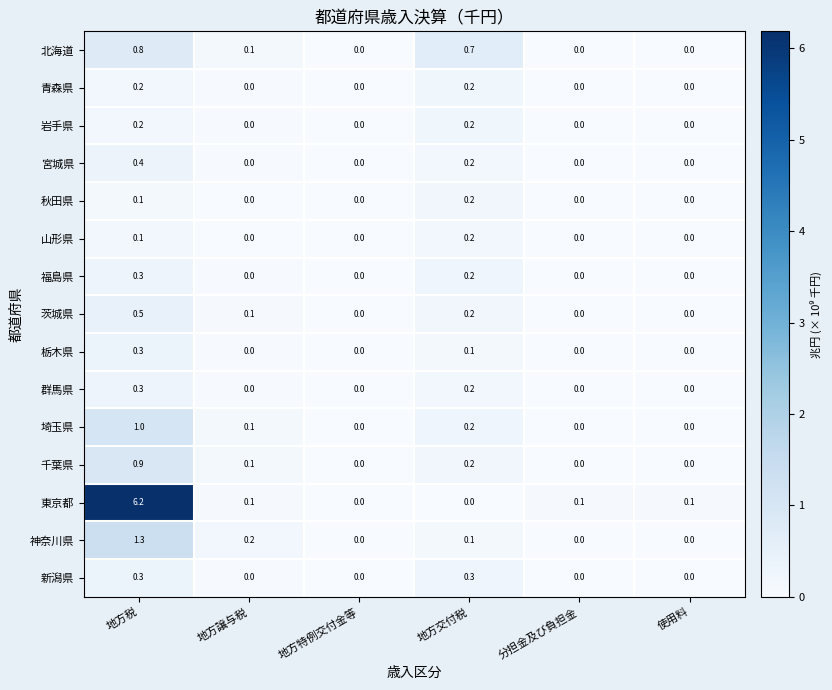

What is the total value across all series at 地方交付税?

3.2